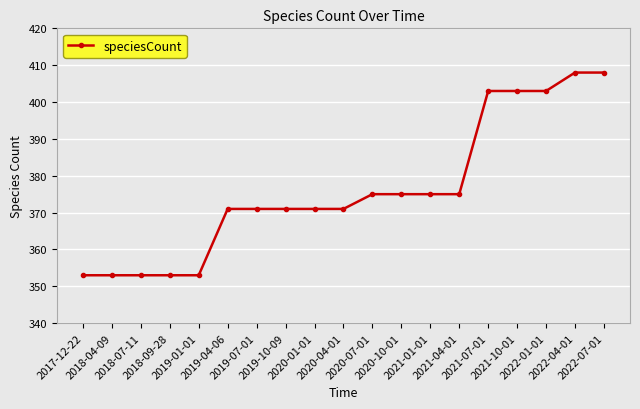

What is the sum of all values?

7145